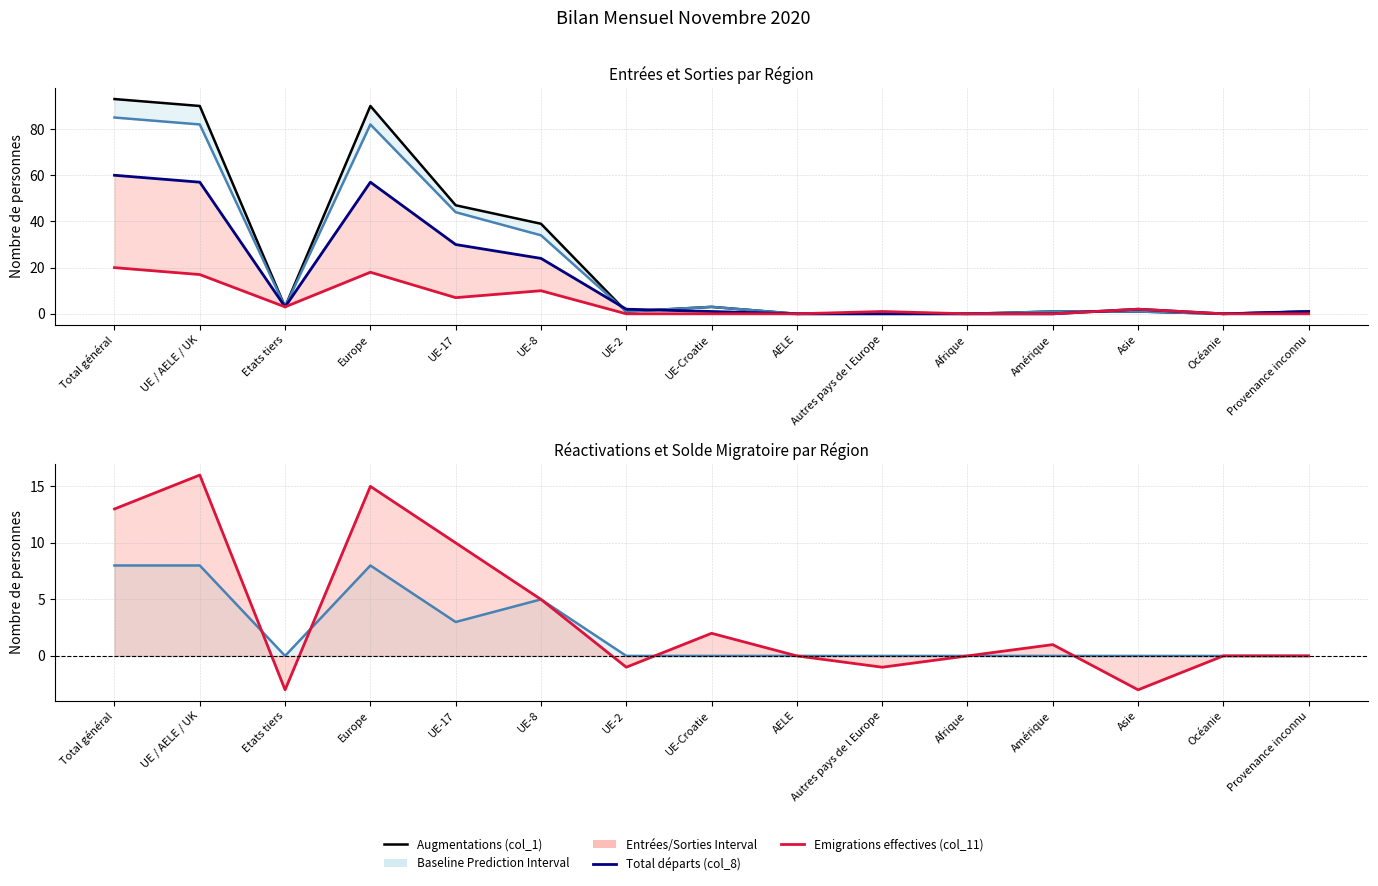

Which series has the widest spread of values?

Augmentations (col_1)